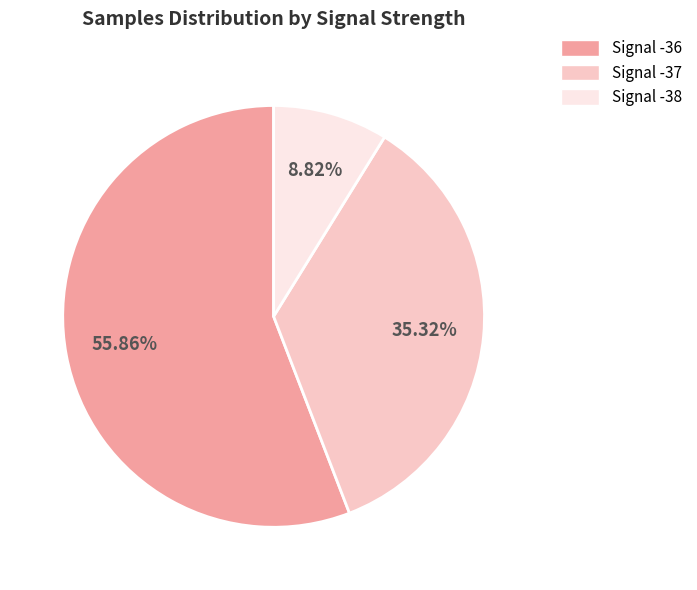

Is there any slice that represents more than half of the pie?

Yes